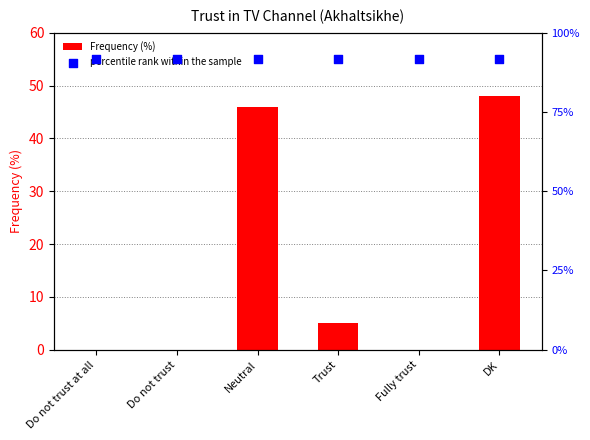

What are all the series names shown in the legend?

Frequency (%), percentile rank within the sample